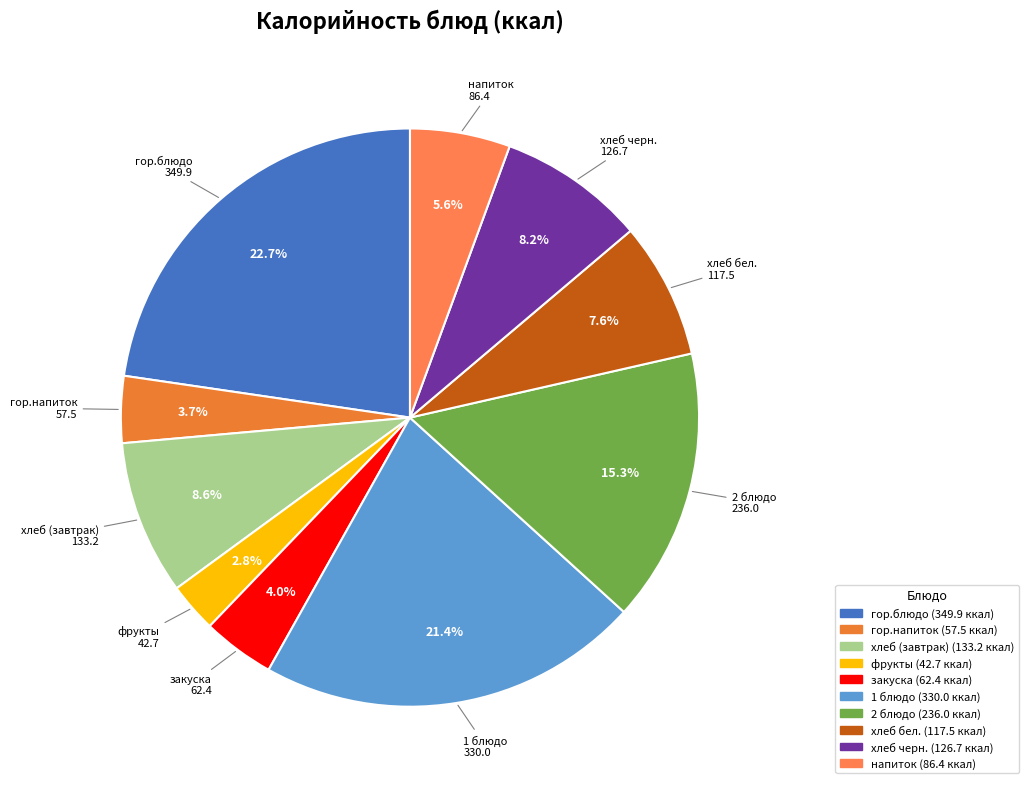

Is it true that закуска is 4% of the pie?

True